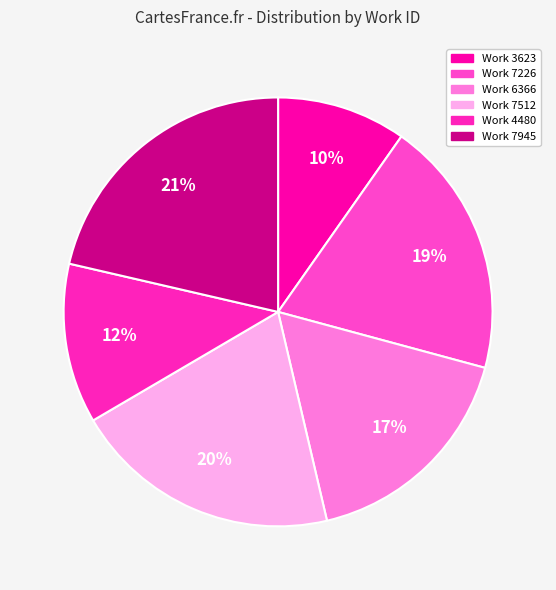

To the nearest percent, what is the difference between the Work 6366 and Work 3623 slice percentages?

7%